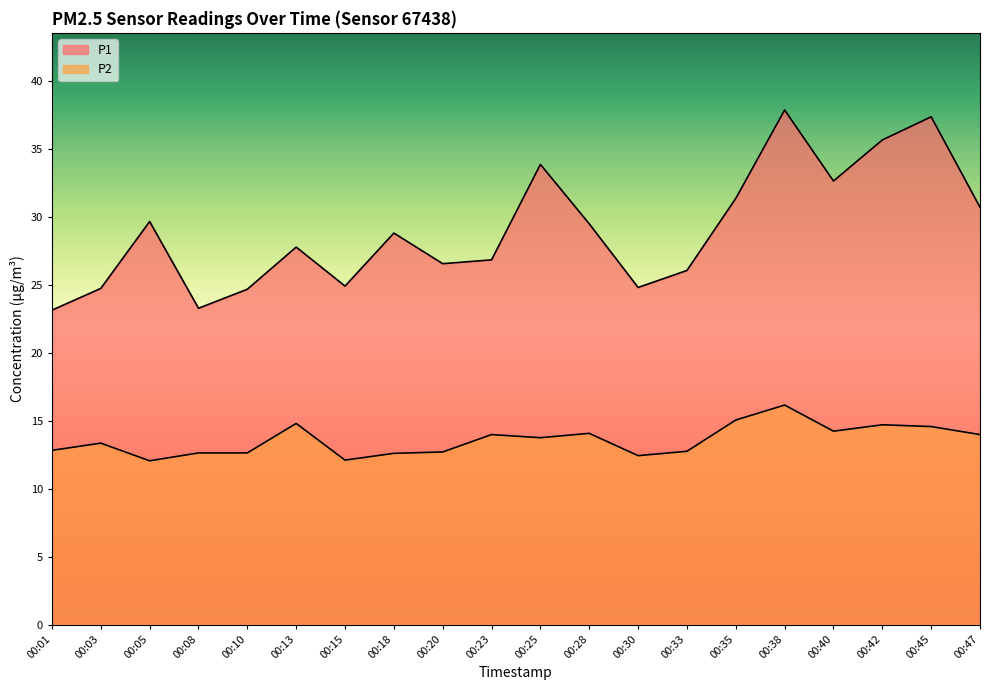

How many lines are shown in the chart?

2